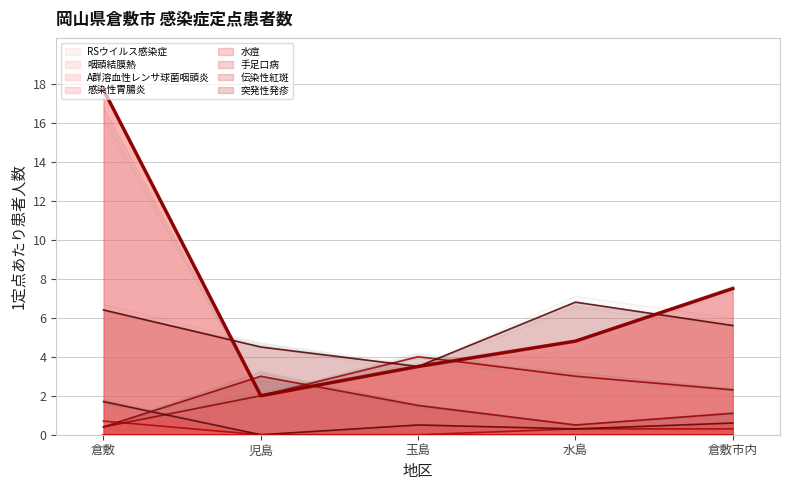

Is it true that 感染性胃腸炎 equals 3.5 at 玉島?

True